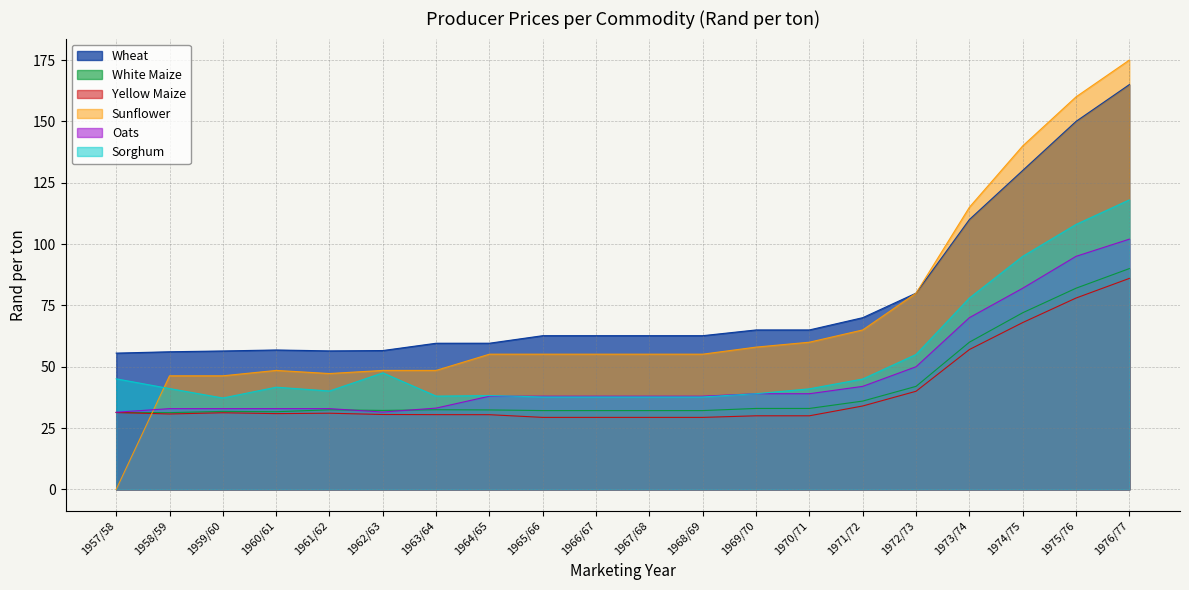

What are all the series names shown in the legend?

Wheat, White Maize, Yellow Maize, Sunflower, Oats, Sorghum